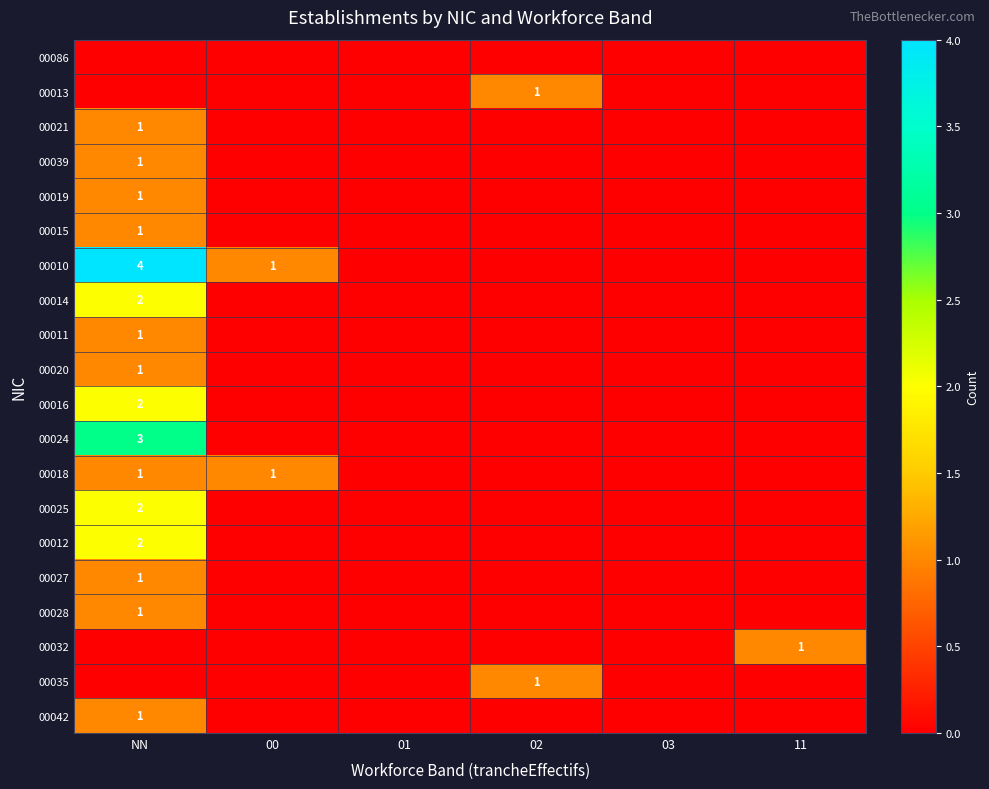

Which has a higher value, 00 or 03?

00